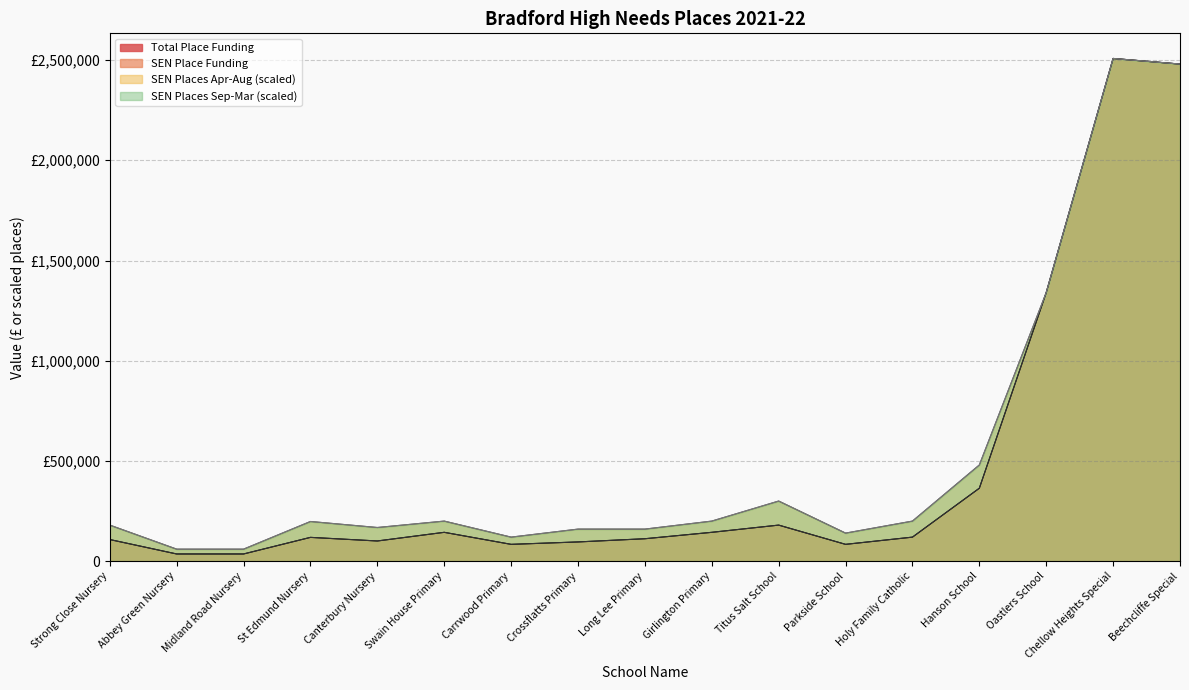

At St Edmund Nursery, list the series in order from smallest to largest.

Total Place Funding, SEN Place Funding, SEN Places Apr-Aug, SEN Places Sep-Mar